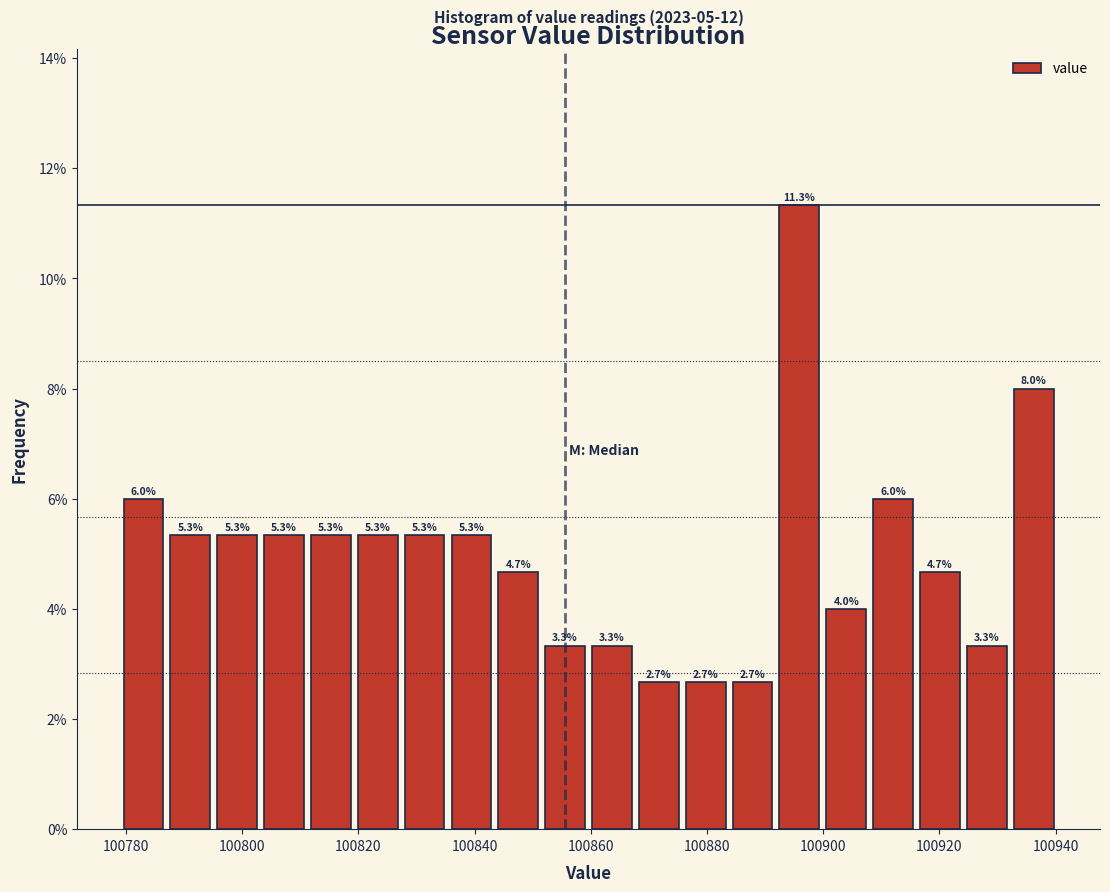

How tall is the bar that spans 100780 to 100788 on the x-axis? The bar edges are not printed on the chart, so give them approximately, as read against the axis.

6.0